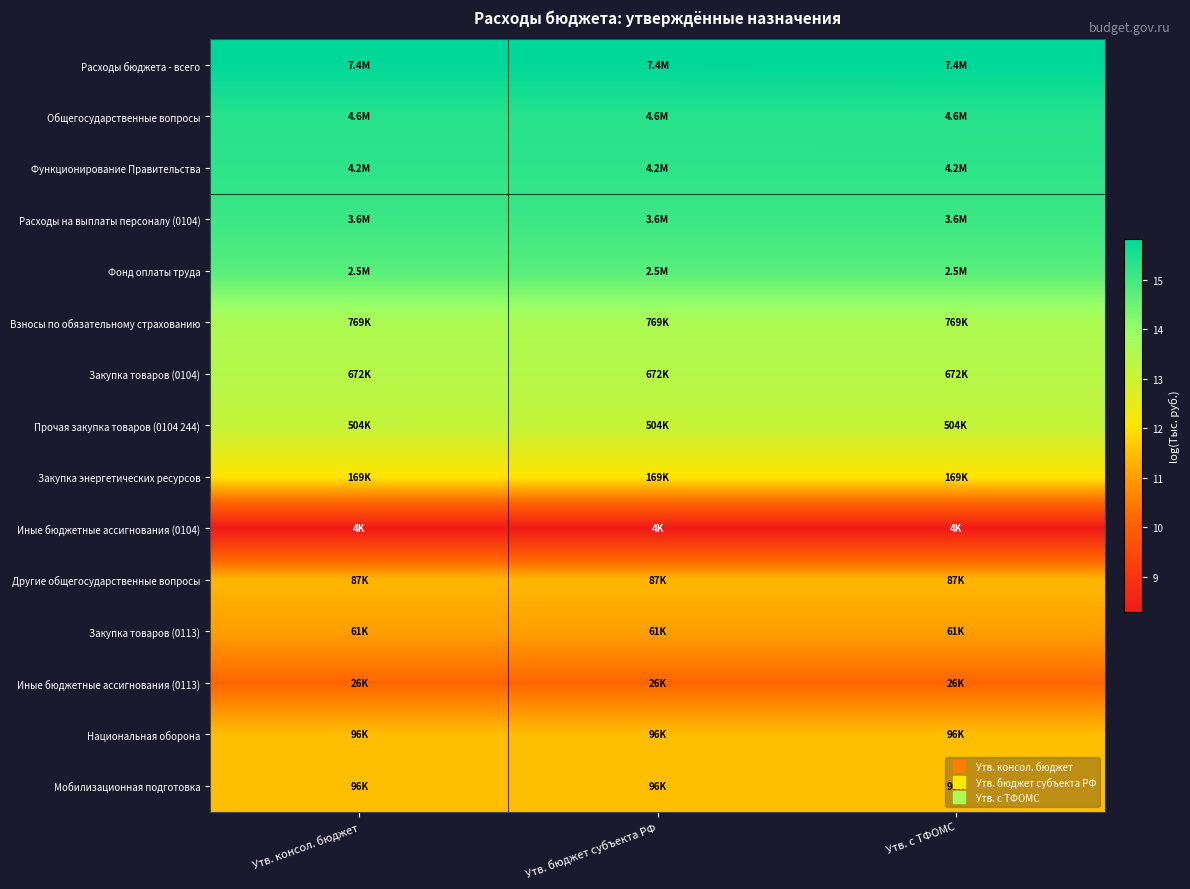

Reading left to right, transcribe all the data shown in this chart.

Расходы бюджета - всего: Утв. консол. бюджет=15.8	Утв. бюджет субъекта РФ=15.8	Утв. с ТФОМС=15.8
Общегосударственные вопросы: Утв. консол. бюджет=15.3	Утв. бюджет субъекта РФ=15.3	Утв. с ТФОМС=15.3
Функционирование Правительства: Утв. консол. бюджет=15.3	Утв. бюджет субъекта РФ=15.3	Утв. с ТФОМС=15.3
Расходы на выплаты персоналу (0104): Утв. консол. бюджет=15.1	Утв. бюджет субъекта РФ=15.1	Утв. с ТФОМС=15.1
Фонд оплаты труда: Утв. консол. бюджет=14.8	Утв. бюджет субъекта РФ=14.8	Утв. с ТФОМС=14.8
Взносы по обязательному страхованию: Утв. консол. бюджет=13.6	Утв. бюджет субъекта РФ=13.6	Утв. с ТФОМС=13.6
Закупка товаров (0104): Утв. консол. бюджет=13.4	Утв. бюджет субъекта РФ=13.4	Утв. с ТФОМС=13.4
Прочая закупка товаров (0104 244): Утв. консол. бюджет=13.1	Утв. бюджет субъекта РФ=13.1	Утв. с ТФОМС=13.1
Закупка энергетических ресурсов: Утв. консол. бюджет=12.0	Утв. бюджет субъекта РФ=12.0	Утв. с ТФОМС=12.0
Иные бюджетные ассигнования (0104): Утв. консол. бюджет=8.3	Утв. бюджет субъекта РФ=8.3	Утв. с ТФОМС=8.3
Другие общегосударственные вопросы: Утв. консол. бюджет=11.4	Утв. бюджет субъекта РФ=11.4	Утв. с ТФОМС=11.4
Закупка товаров (0113): Утв. консол. бюджет=11.0	Утв. бюджет субъекта РФ=11.0	Утв. с ТФОМС=11.0
Иные бюджетные ассигнования (0113): Утв. консол. бюджет=10.2	Утв. бюджет субъекта РФ=10.2	Утв. с ТФОМС=10.2
Национальная оборона: Утв. консол. бюджет=11.5	Утв. бюджет субъекта РФ=11.5	Утв. с ТФОМС=11.5
Мобилизационная подготовка: Утв. консол. бюджет=11.5	Утв. бюджет субъекта РФ=11.5	Утв. с ТФОМС=11.5